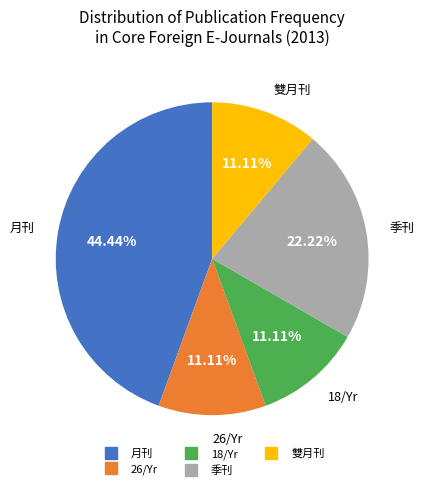

What is the ratio of the value at 26/Yr to the value at 18/Yr?

1.0